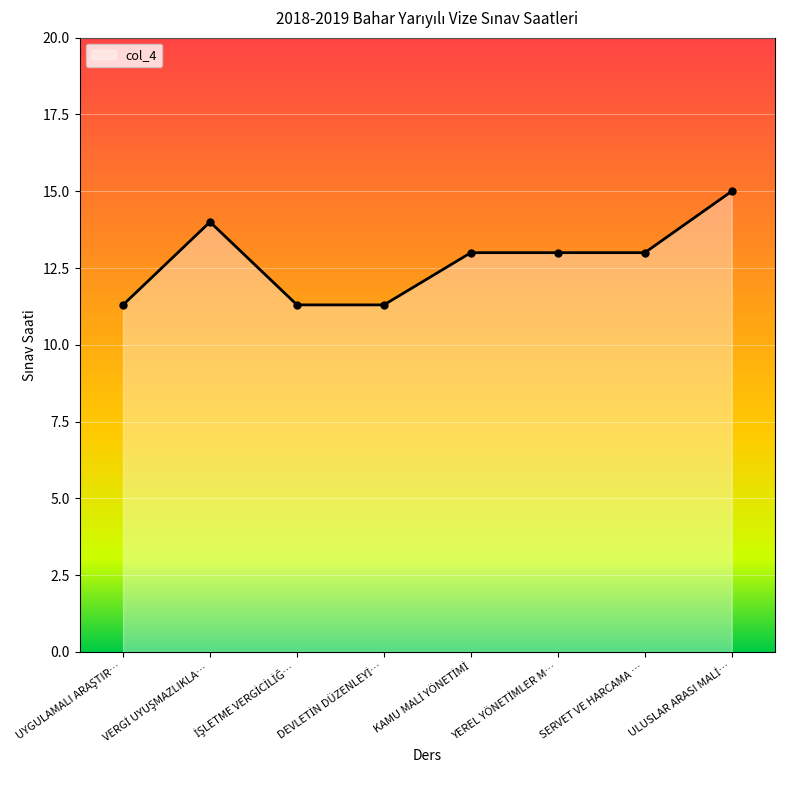

What is the average value?

12.7